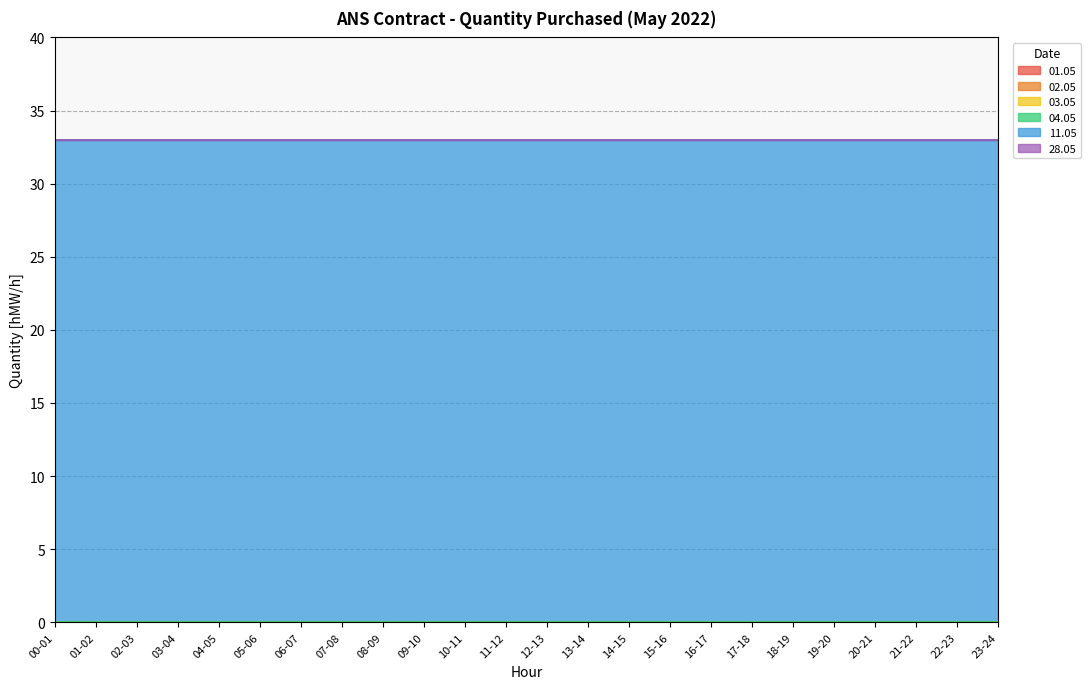

Rank the series by their maximum value, from lowest to highest.

01.05, 02.05, 03.05, 04.05, 28.05, 11.05